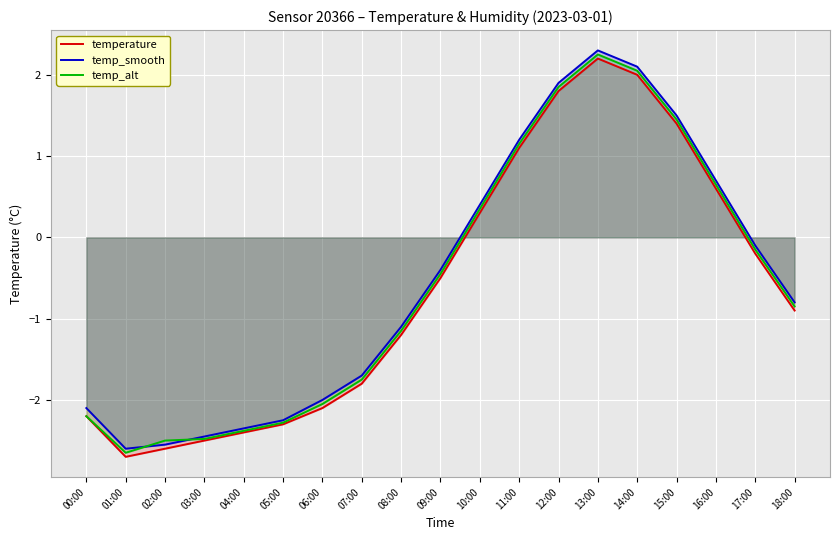

What is the difference between the second highest and second lowest values in the temp_smooth series?

4.7